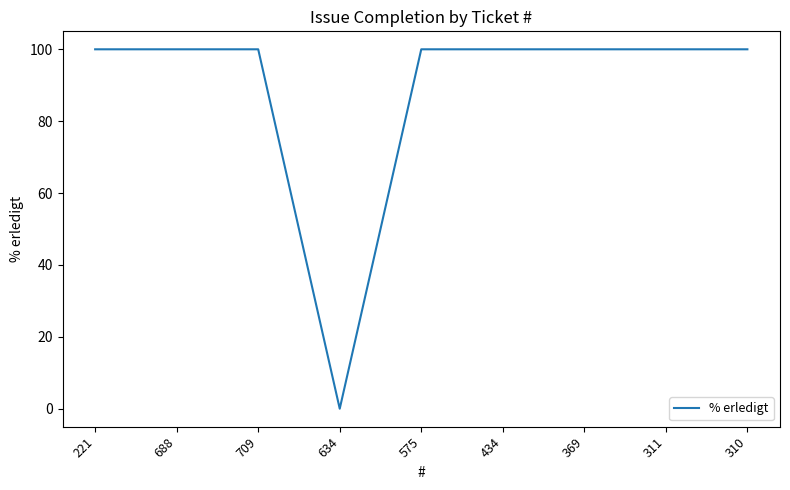

How many lines are shown in the chart?

1